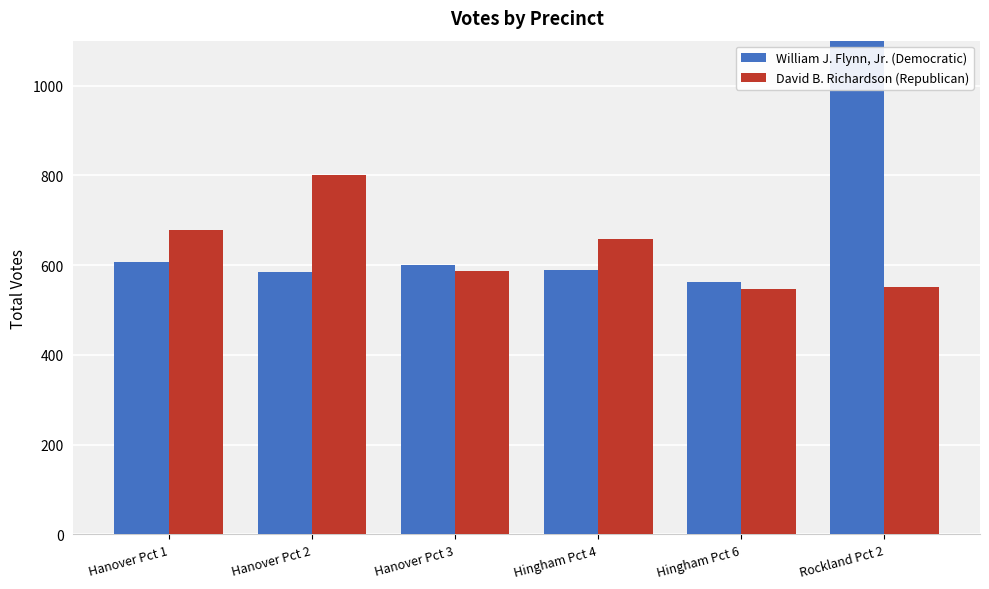

List the labels in order of David B. Richardson (Republican) value, largest first.

Hanover Pct 2, Hanover Pct 1, Hingham Pct 4, Hanover Pct 3, Rockland Pct 2, Hingham Pct 6